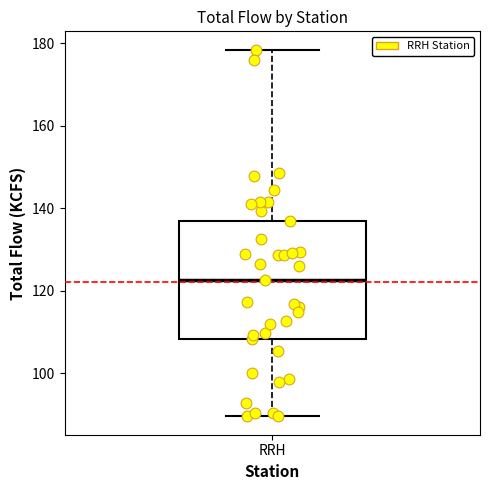

Transcribe this box plot: give where the median line is, the range the box spans, and where the two whiskers end, as read against the y-axis. The values are not printed on the chart, so give them approximately, as read against the axis.

median 122, box 108 to 136, whiskers 90 to 178